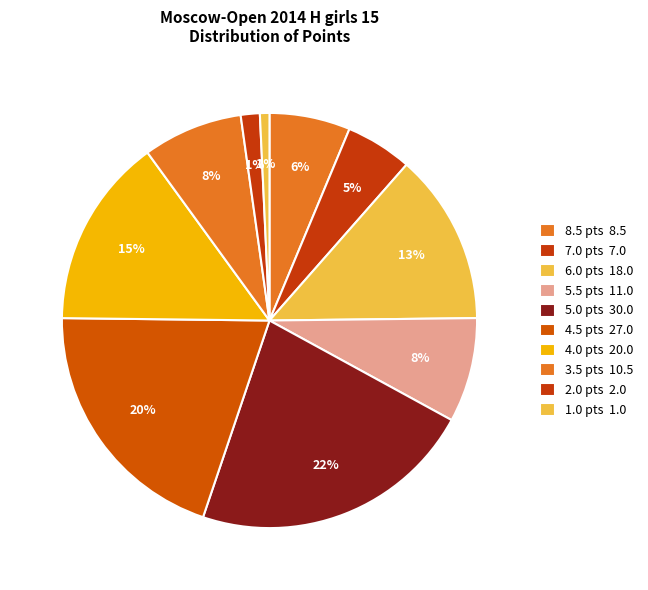

How many segments does this pie chart have?

10